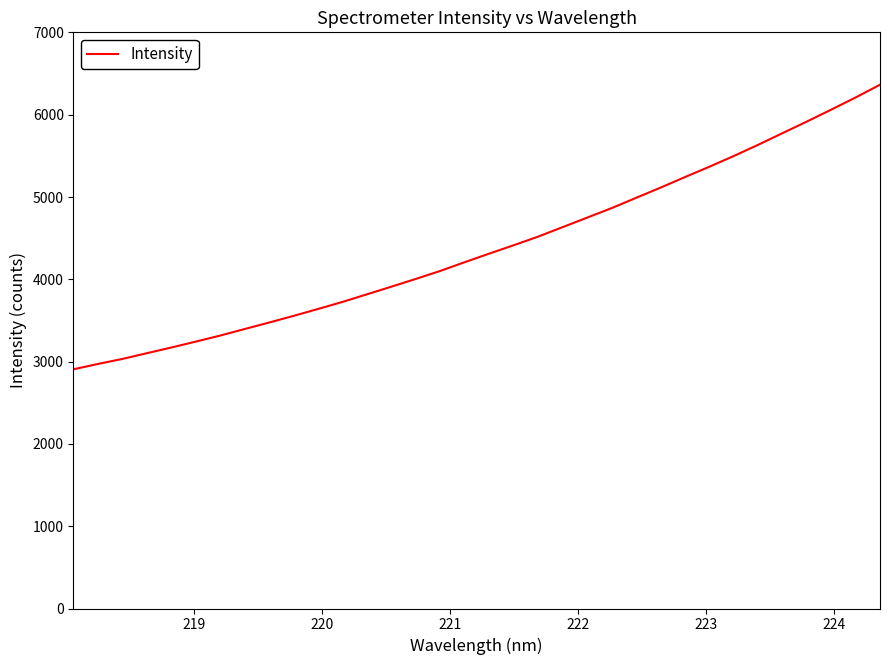

What is the greatest value displayed?

6365.0